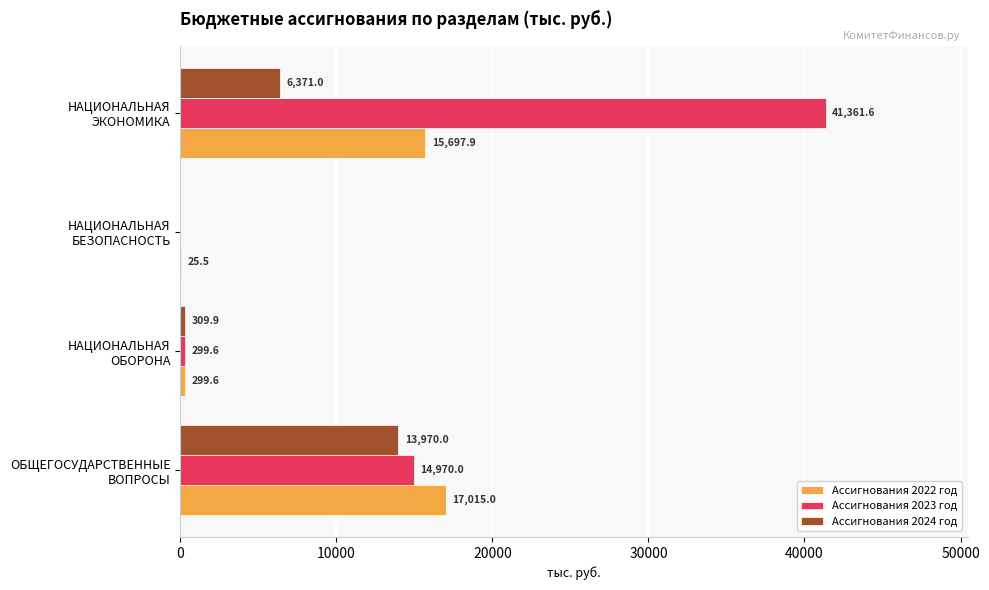

What is the highest value of the Ассигнования 2024 год series?

13970.0